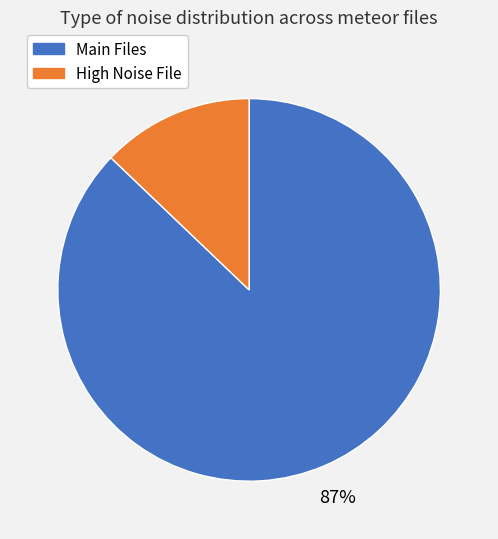

To the nearest percent, what is the difference between the largest and smallest slice percentages?

74%